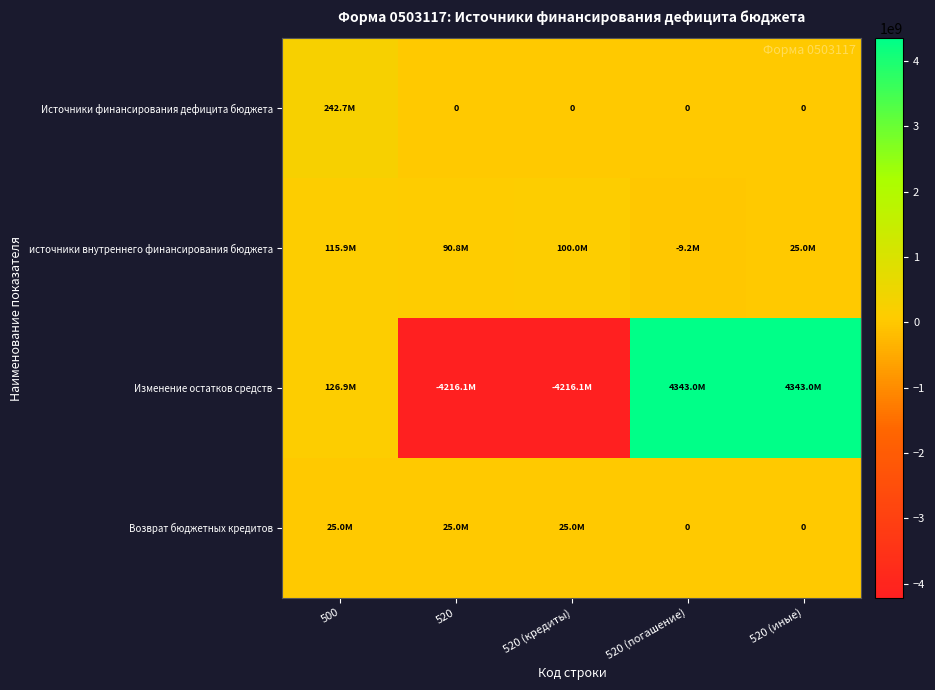

At 500, list the series in order from smallest to largest.

Возврат бюджетных кредитов, источники внутреннего финансирования бюджета, Изменение остатков средств, Источники финансирования дефицита бюджета